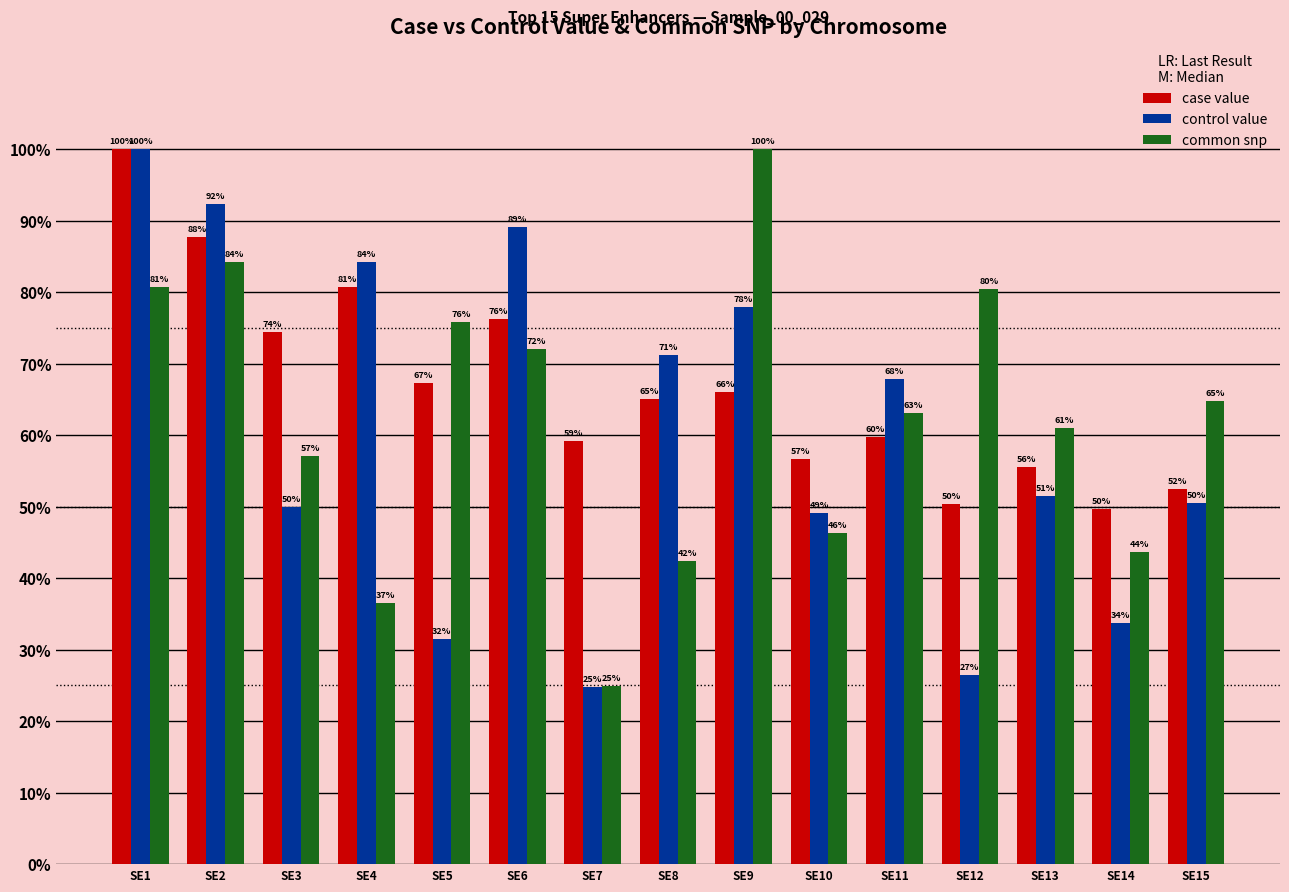

What is the value of the case value bar at the 1st from the left?

100.0